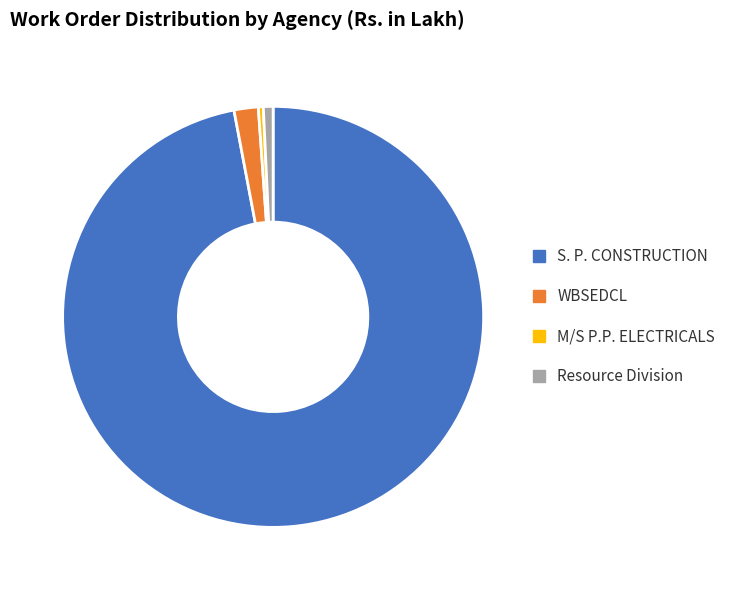

What is the ratio of the value at Resource Division to the value at WBSEDCL?

0.4